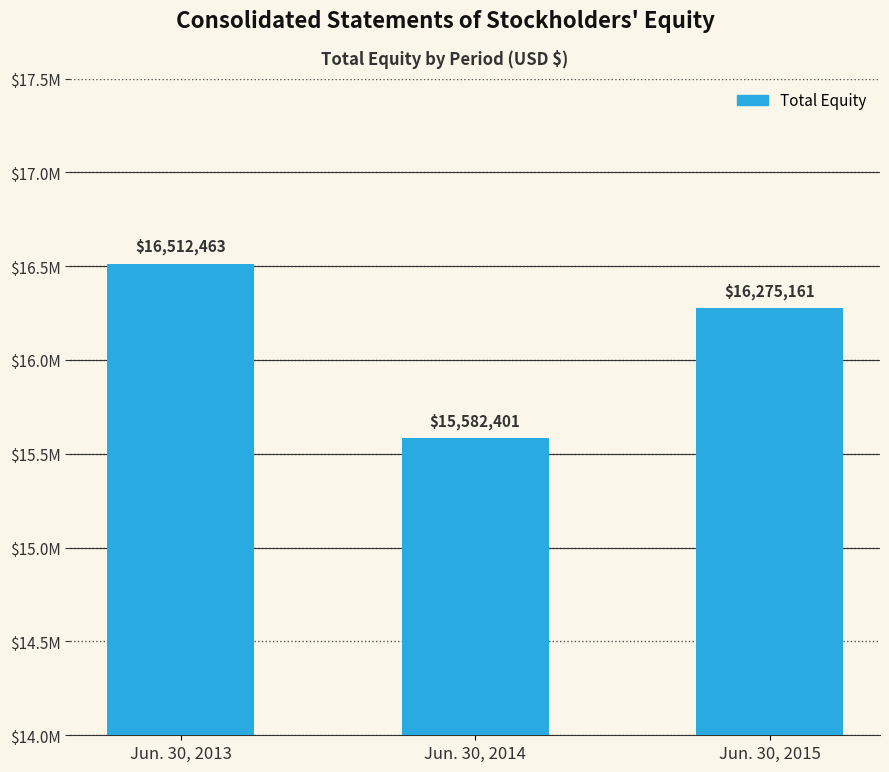

Does the chart contain any negative values?

No